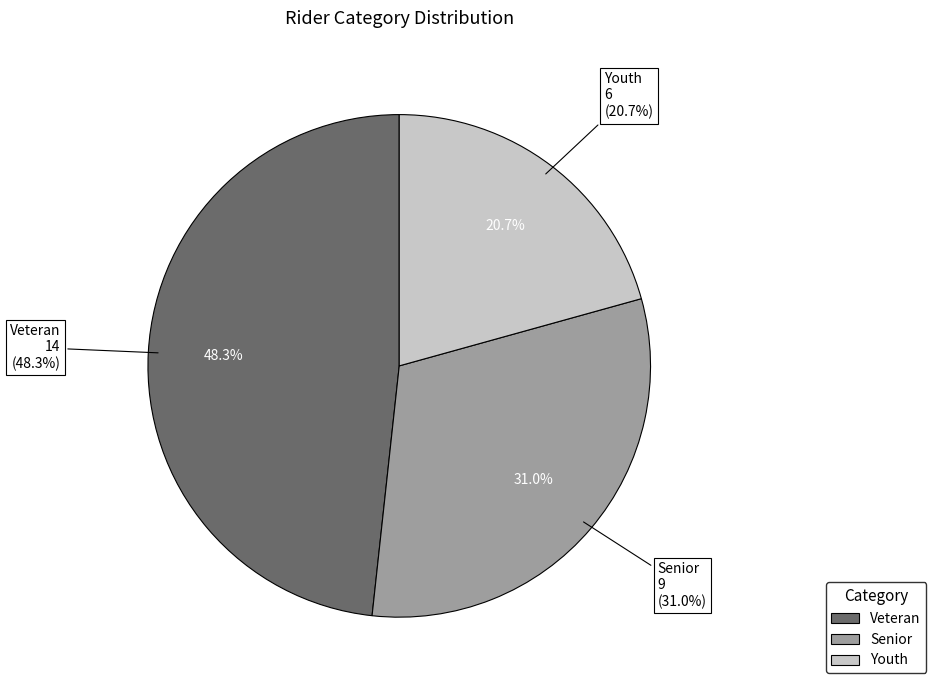

Approximately how many times larger is the value at Youth compared to Senior?

0.7